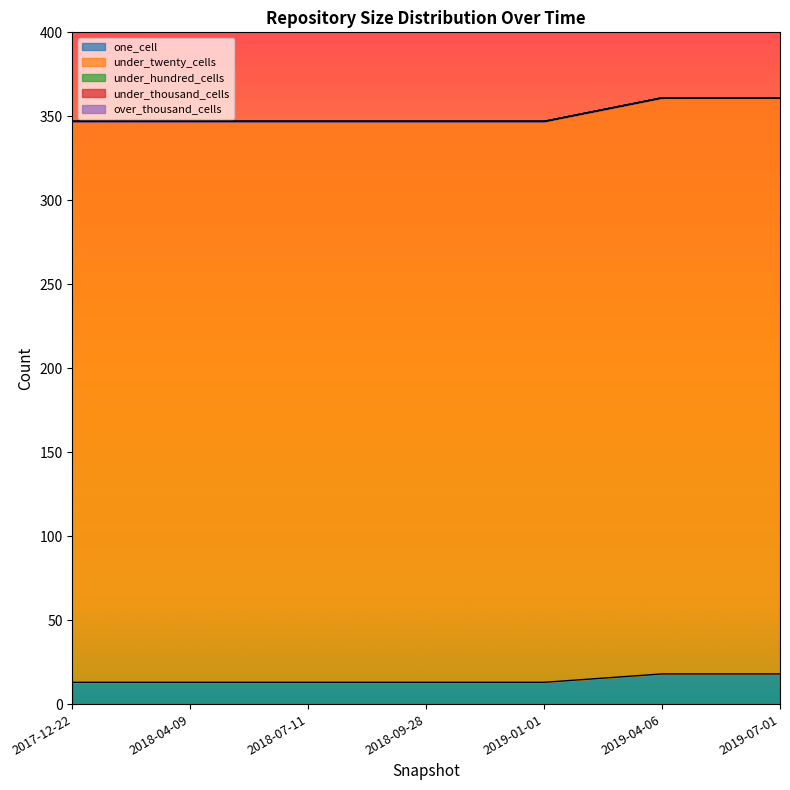

The value of under_hundred_cells at 2018-09-28 is 0. True or false?

True